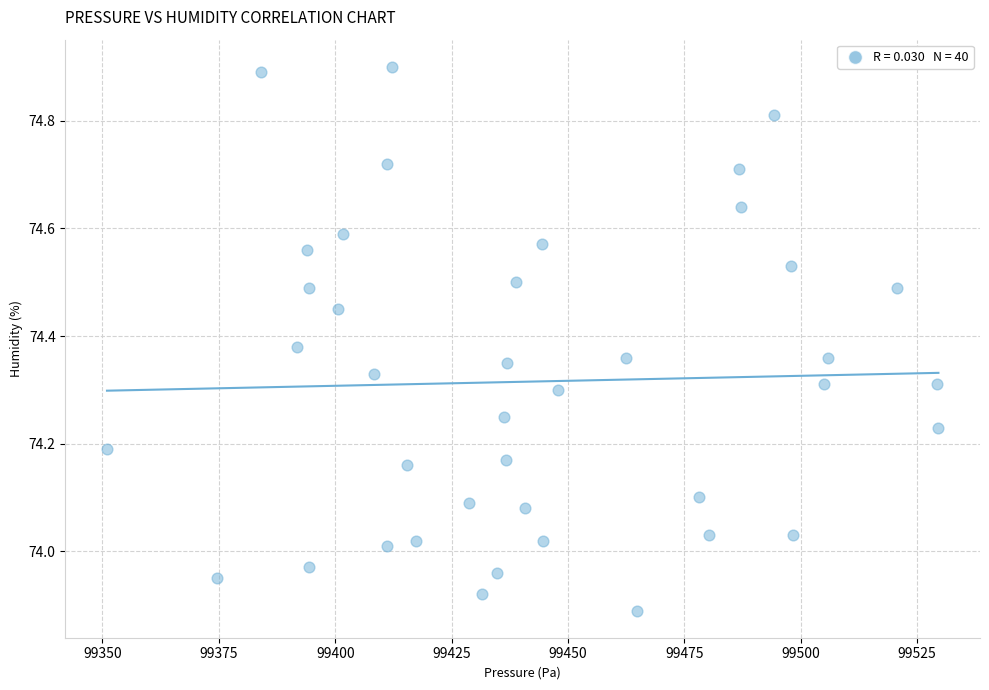

What is the range of X values (max minus min)?

178.6